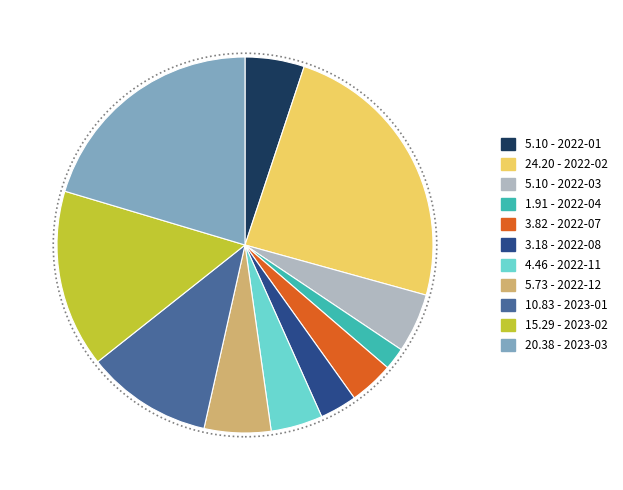

Does any single category account for the majority?

No